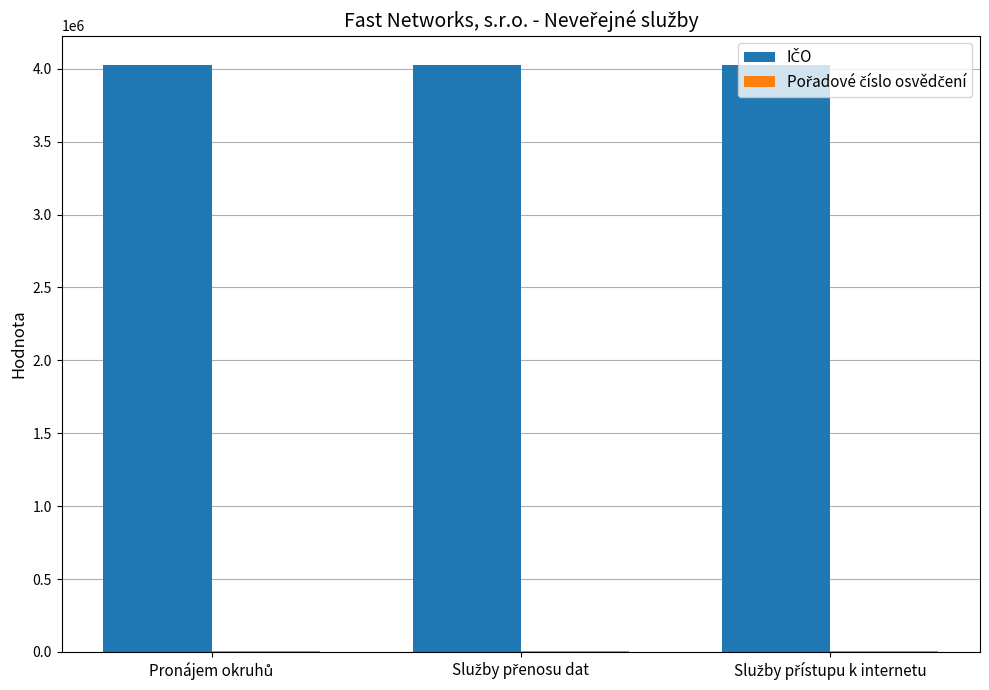

How many groups of bars are there?

3